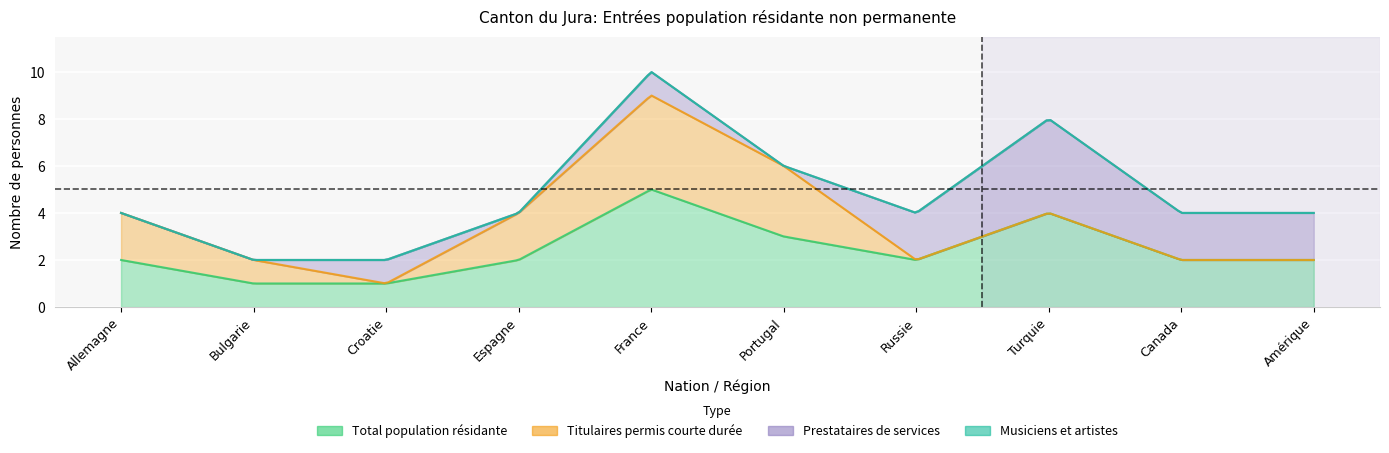

At which label is Prestataires de services closest to 2?

Russie